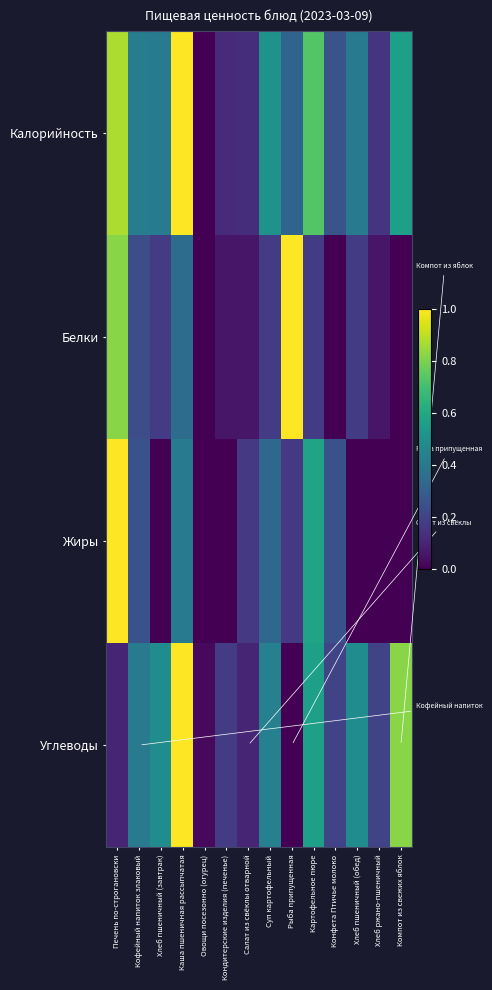

Between Каша пшеничная рассыпчатая and Хлеб ржано-пшеничный, which series saw the biggest shift?

Калорийность